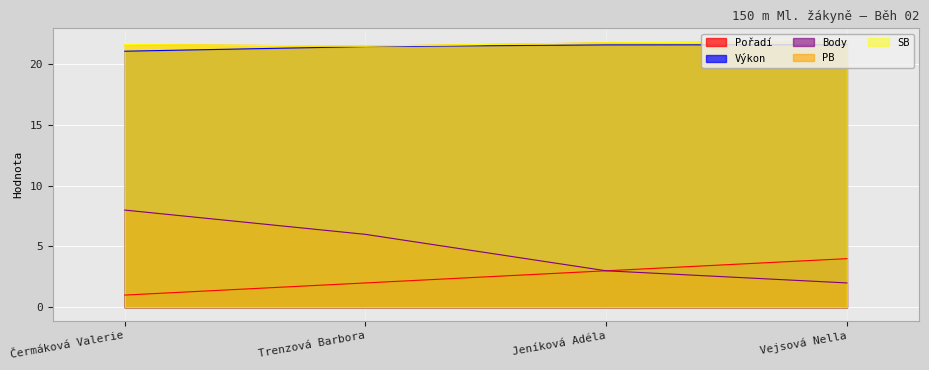

What are all the series names shown in the legend?

Pořadí, Výkon, Body, PB, SB